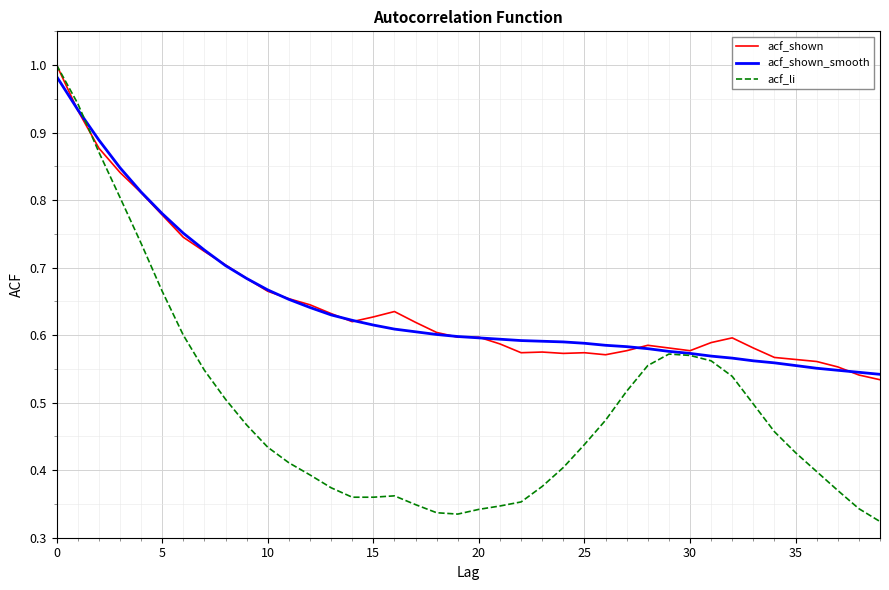

Which series has the largest range (max minus min)?

acf_li